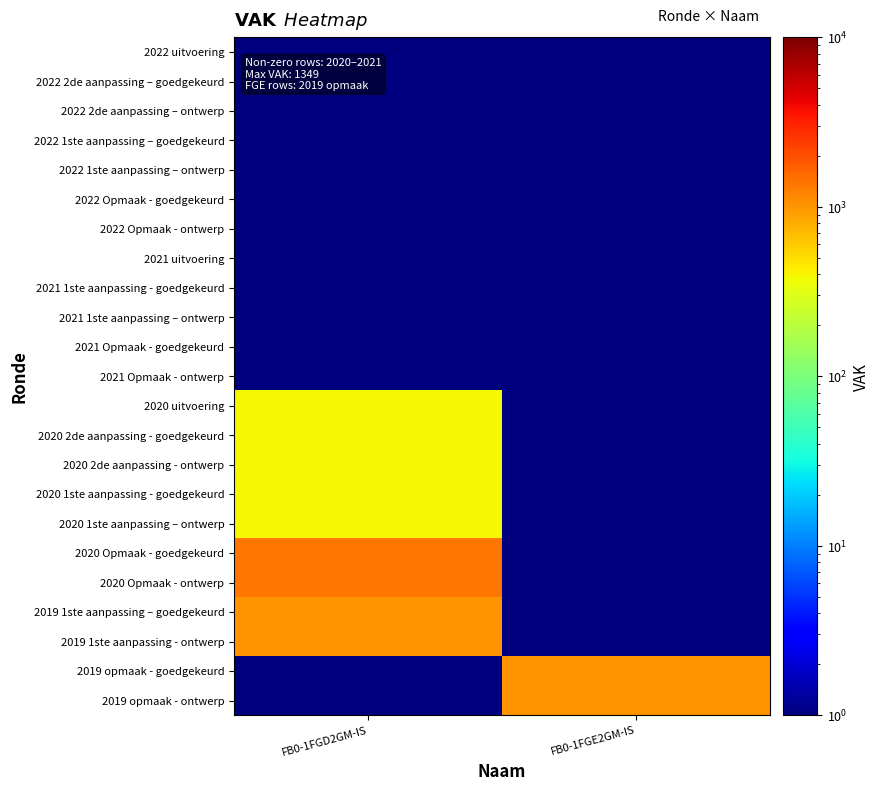

Reading left to right, transcribe all the data shown in this chart.

2022 uitvoering: FB0-1FGD2GM-IS=0.5	FB0-1FGE2GM-IS=0.5
2022 2de aanpassing – goedgekeurd: FB0-1FGD2GM-IS=0.5	FB0-1FGE2GM-IS=0.5
2022 2de aanpassing – ontwerp: FB0-1FGD2GM-IS=0.5	FB0-1FGE2GM-IS=0.5
2022 1ste aanpassing – goedgekeurd: FB0-1FGD2GM-IS=0.5	FB0-1FGE2GM-IS=0.5
2022 1ste aanpassing – ontwerp: FB0-1FGD2GM-IS=0.5	FB0-1FGE2GM-IS=0.5
2022 Opmaak - goedgekeurd: FB0-1FGD2GM-IS=0.5	FB0-1FGE2GM-IS=0.5
2022 Opmaak - ontwerp: FB0-1FGD2GM-IS=0.5	FB0-1FGE2GM-IS=0.5
2021 uitvoering: FB0-1FGD2GM-IS=0.5	FB0-1FGE2GM-IS=0.5
2021 1ste aanpassing - goedgekeurd: FB0-1FGD2GM-IS=0.5	FB0-1FGE2GM-IS=0.5
2021 1ste aanpassing – ontwerp: FB0-1FGD2GM-IS=0.5	FB0-1FGE2GM-IS=0.5
2021 Opmaak - goedgekeurd: FB0-1FGD2GM-IS=0.5	FB0-1FGE2GM-IS=0.5
2021 Opmaak - ontwerp: FB0-1FGD2GM-IS=0.5	FB0-1FGE2GM-IS=0.5
2020 uitvoering: FB0-1FGD2GM-IS=380.0	FB0-1FGE2GM-IS=0.5
2020 2de aanpassing - goedgekeurd: FB0-1FGD2GM-IS=380.0	FB0-1FGE2GM-IS=0.5
2020 2de aanpassing - ontwerp: FB0-1FGD2GM-IS=380.0	FB0-1FGE2GM-IS=0.5
2020 1ste aanpassing - goedgekeurd: FB0-1FGD2GM-IS=380.0	FB0-1FGE2GM-IS=0.5
2020 1ste aanpassing – ontwerp: FB0-1FGD2GM-IS=380.0	FB0-1FGE2GM-IS=0.5
2020 Opmaak - goedgekeurd: FB0-1FGD2GM-IS=1349.0	FB0-1FGE2GM-IS=0.5
2020 Opmaak - ontwerp: FB0-1FGD2GM-IS=1349.0	FB0-1FGE2GM-IS=0.5
2019 1ste aanpassing – goedgekeurd: FB0-1FGD2GM-IS=1031.0	FB0-1FGE2GM-IS=0.5
2019 1ste aanpassing - ontwerp: FB0-1FGD2GM-IS=1031.0	FB0-1FGE2GM-IS=0.5
2019 opmaak - goedgekeurd: FB0-1FGD2GM-IS=0.5	FB0-1FGE2GM-IS=1031.0
2019 opmaak - ontwerp: FB0-1FGD2GM-IS=0.5	FB0-1FGE2GM-IS=1031.0